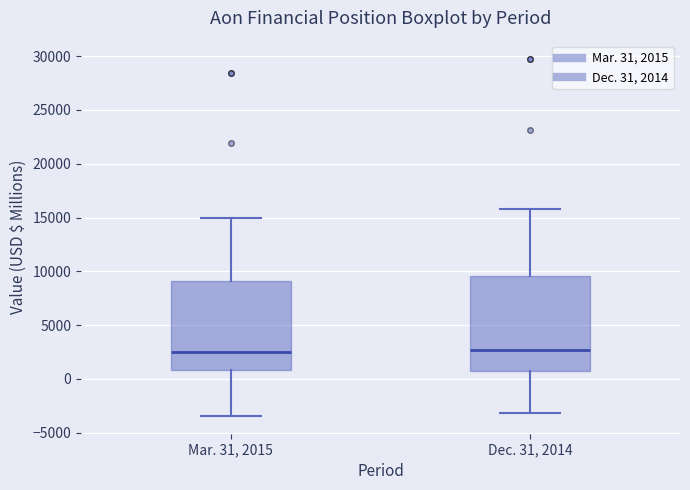

Reading left to right, read every box against the y-axis: the position of its median line, the range the box covers, and the ends of its whiskers. The values are not printed on the chart, so give them approximately, as read against the axis.

Mar. 31, 2015: median 2500, box 1000 to 9000, whiskers -3500 to 15000
Dec. 31, 2014: median 2500, box 1000 to 9500, whiskers -3000 to 16000